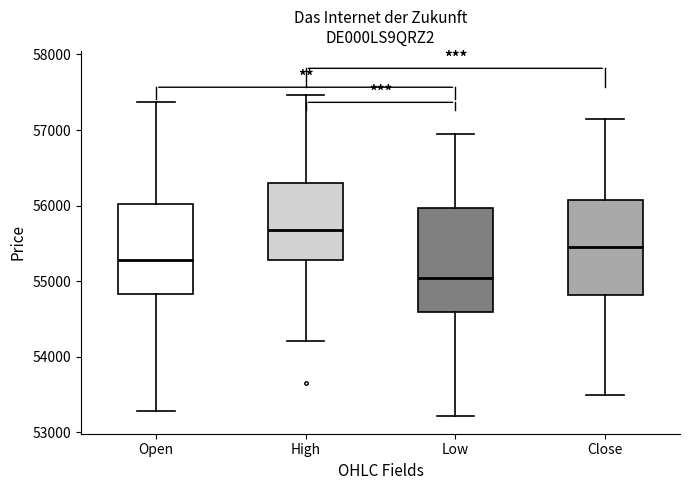

Reading left to right, transcribe this box plot: for each box, give where its median line is, the range the box spans, and where its two whiskers end, as read against the y-axis. The values are not printed on the chart, so give them approximately, as read against the axis.

Open: median 55300, box 54800 to 56000, whiskers 53300 to 57400
High: median 55700, box 55300 to 56300, whiskers 54200 to 57500
Low: median 55000, box 54600 to 56000, whiskers 53200 to 56900
Close: median 55400, box 54800 to 56100, whiskers 53500 to 57100